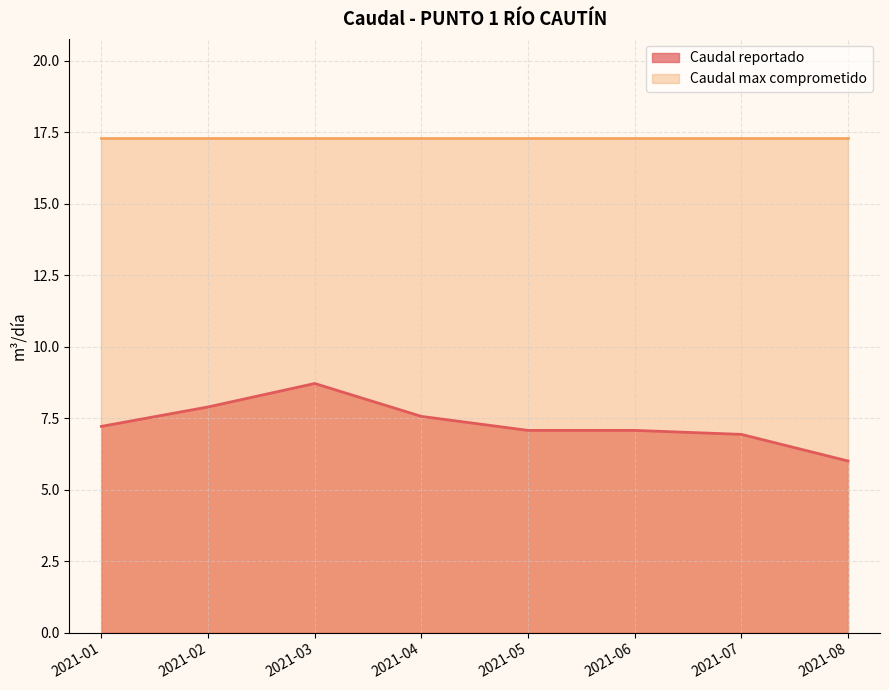

Which category has the lowest value across all series?

2021-08